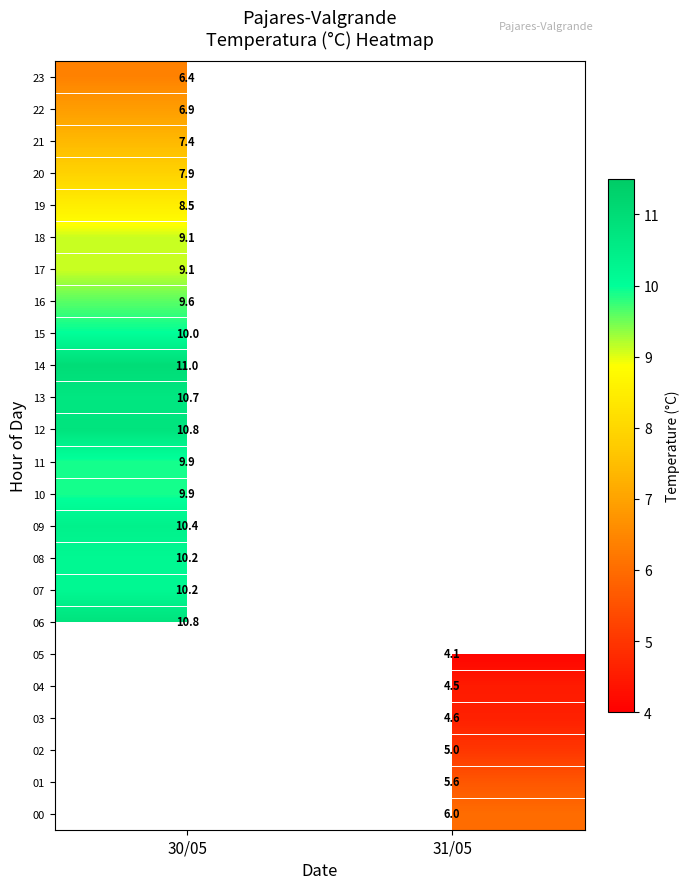

The 23 series shows 6.4 at 30/05. True or false?

True